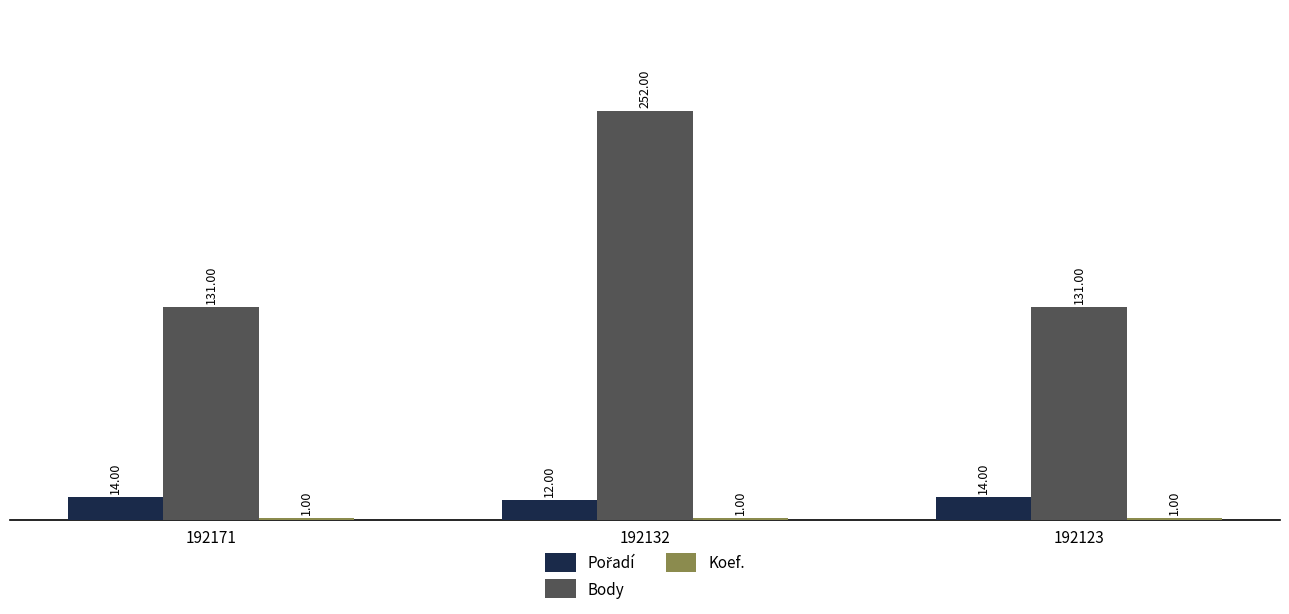

At which category is the sum across all series the highest?

192132